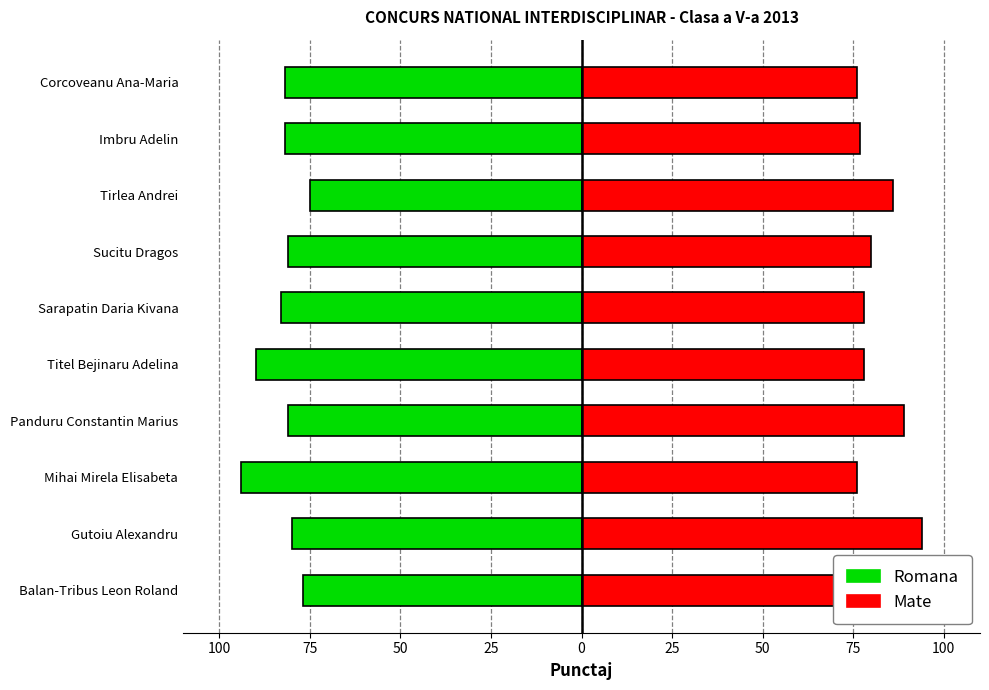

Is the value of Punctaj Romana at Sarapatin Daria Kivana greater than the value of Punctaj Mate at Imbru Adelin?

No